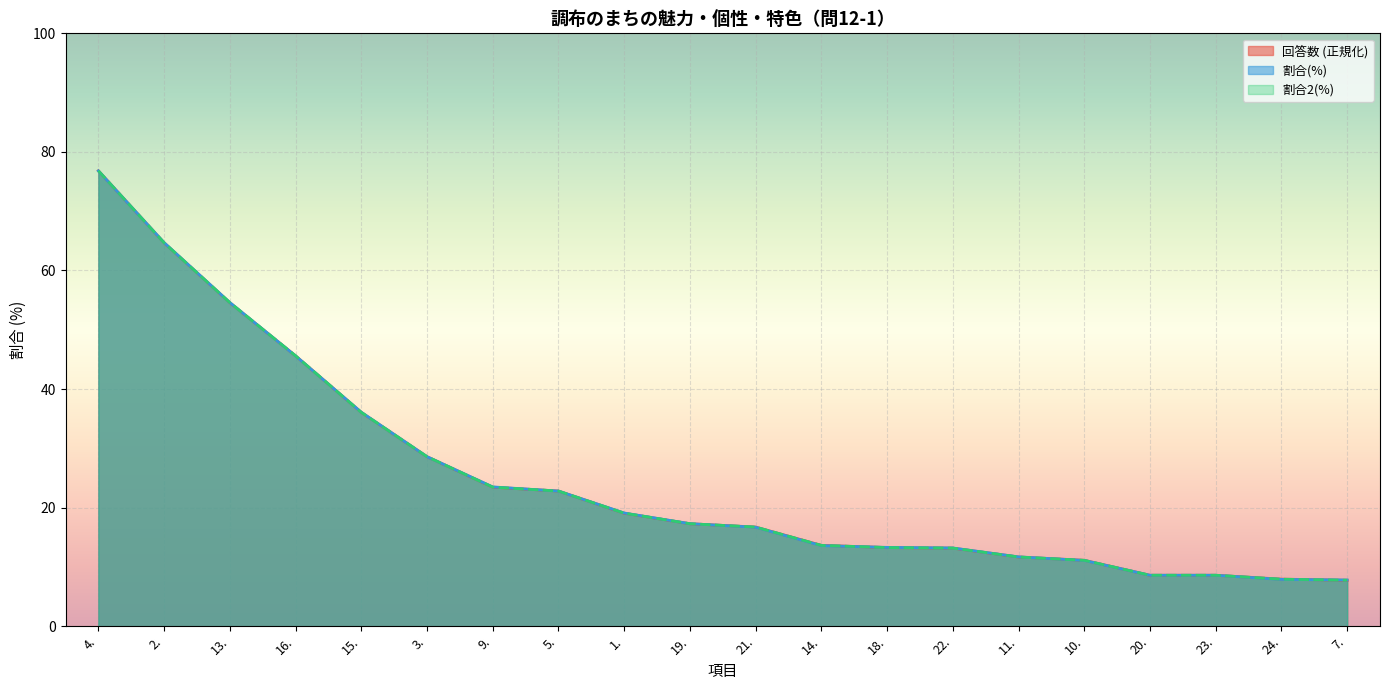

What is the total value across all series at 22.?

39.6